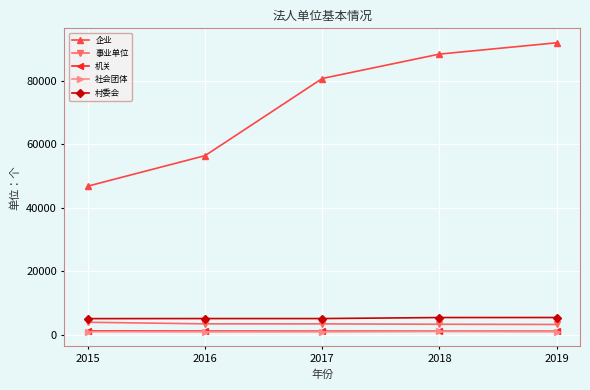

What is the value of the 机关 point at the 4th from the left?

1078